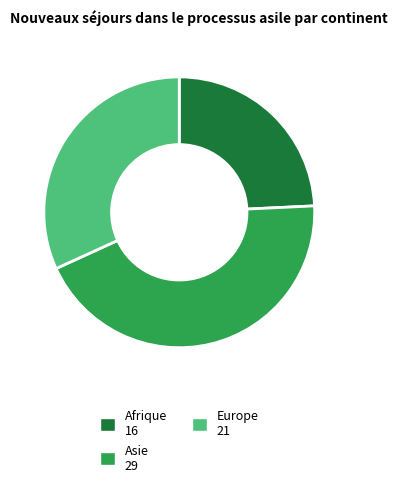

Is there a majority slice in this chart?

No